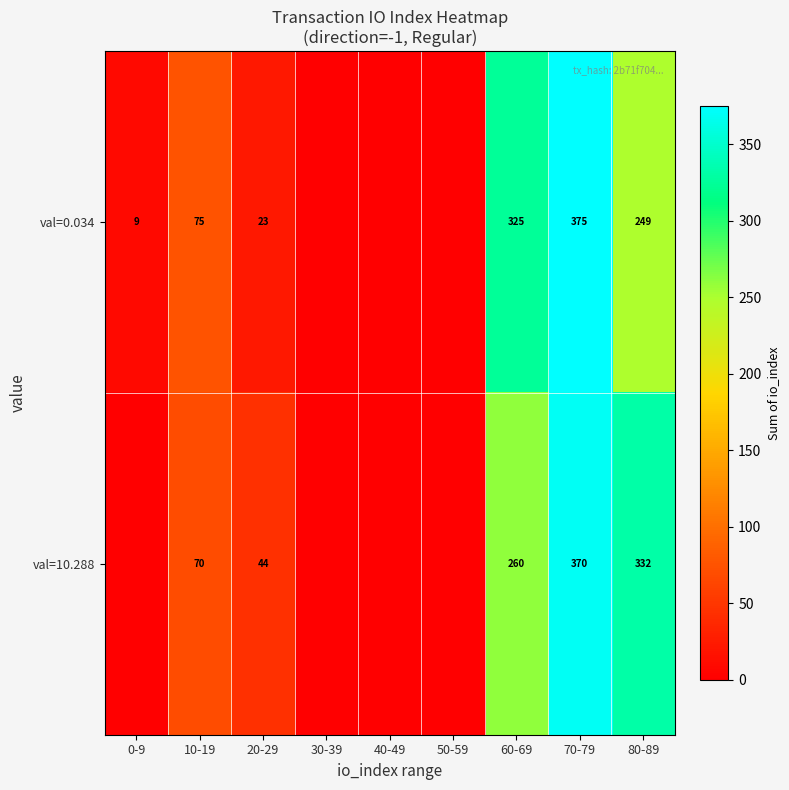

Which category has the lowest value across all series?

30-39